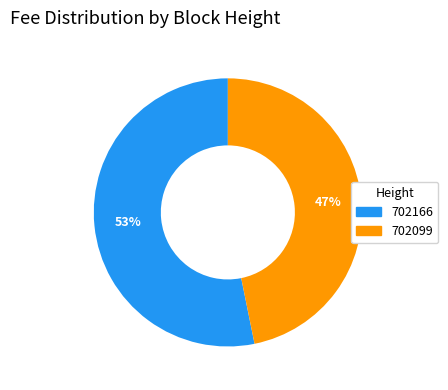

To the nearest percent, what percentage of the pie is 702099?

47%